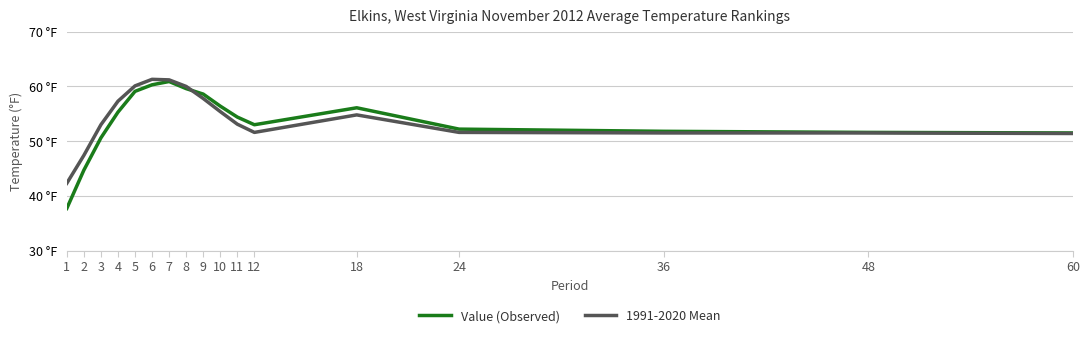

What is the total value across all series at 4?

112.6